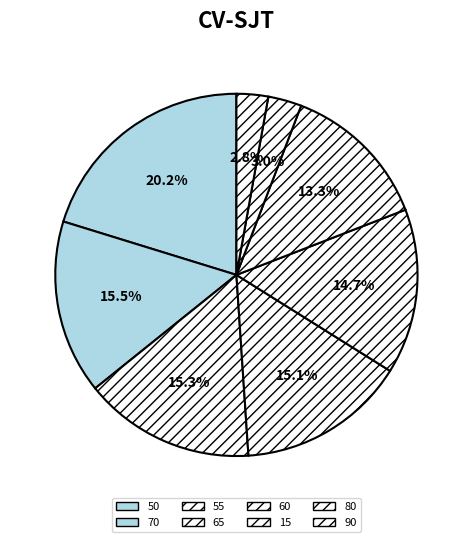

What percentage is the 80 slice, to the nearest percent?

3%